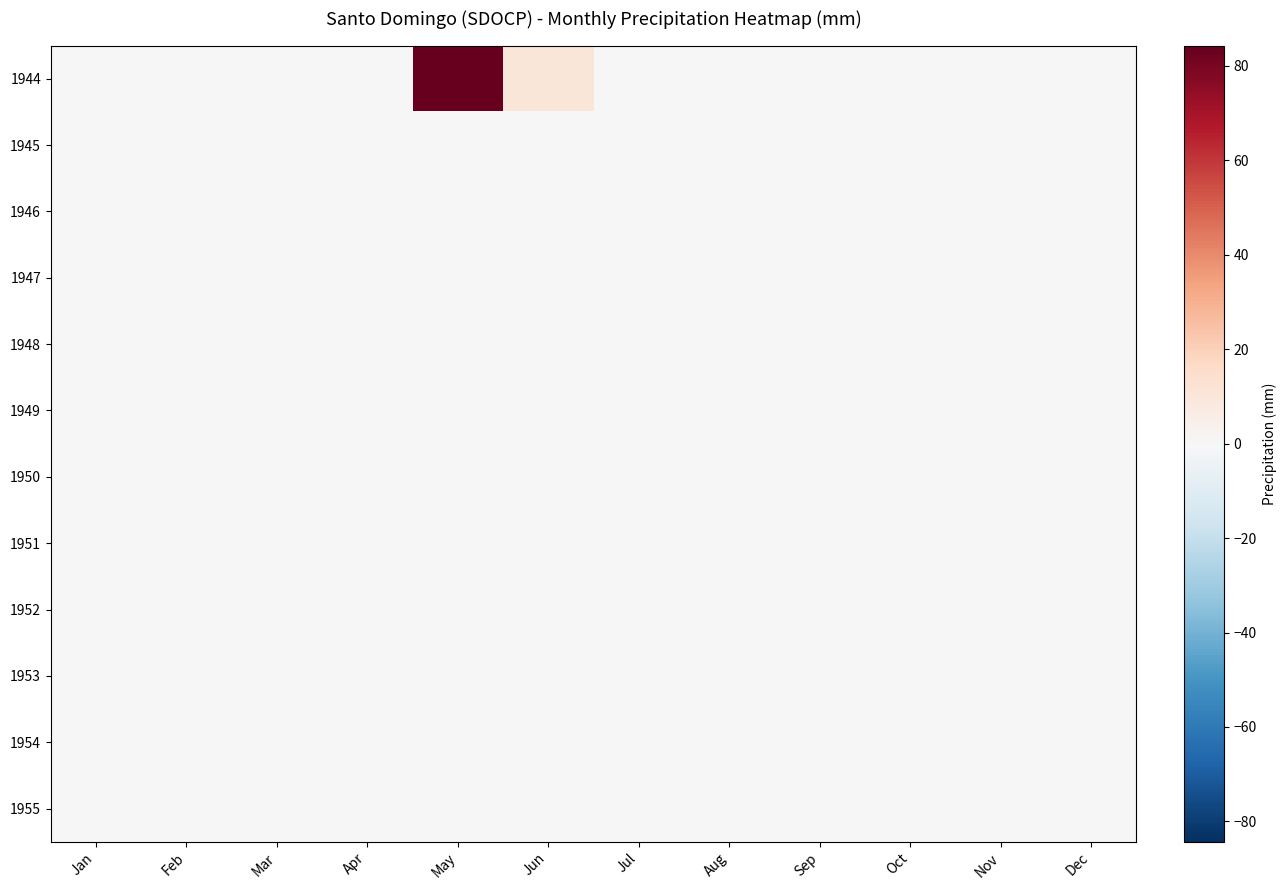

Reading left to right, transcribe all the data shown in this chart.

1944: Jan=0.0	Feb=0.0	Mar=0.0	Apr=0.0	May=84.3	Jun=10.4	Jul=0.0	Aug=0.0	Sep=0.0	Oct=0.0	Nov=0.0	Dec=0.0
1945: Jan=0.0	Feb=0.0	Mar=0.0	Apr=0.0	May=0.0	Jun=0.0	Jul=0.0	Aug=0.0	Sep=0.0	Oct=0.0	Nov=0.0	Dec=0.0
1946: Jan=0.0	Feb=0.0	Mar=0.0	Apr=0.0	May=0.0	Jun=0.0	Jul=0.0	Aug=0.0	Sep=0.0	Oct=0.0	Nov=0.0	Dec=0.0
1947: Jan=0.0	Feb=0.0	Mar=0.0	Apr=0.0	May=0.0	Jun=0.0	Jul=0.0	Aug=0.0	Sep=0.0	Oct=0.0	Nov=0.0	Dec=0.0
1948: Jan=0.0	Feb=0.0	Mar=0.0	Apr=0.0	May=0.0	Jun=0.0	Jul=0.0	Aug=0.0	Sep=0.0	Oct=0.0	Nov=0.0	Dec=0.0
1949: Jan=0.0	Feb=0.0	Mar=0.0	Apr=0.0	May=0.0	Jun=0.0	Jul=0.0	Aug=0.0	Sep=0.0	Oct=0.0	Nov=0.0	Dec=0.0
1950: Jan=0.0	Feb=0.0	Mar=0.0	Apr=0.0	May=0.0	Jun=0.0	Jul=0.0	Aug=0.0	Sep=0.0	Oct=0.0	Nov=0.0	Dec=0.0
1951: Jan=0.0	Feb=0.0	Mar=0.0	Apr=0.0	May=0.0	Jun=0.0	Jul=0.0	Aug=0.0	Sep=0.0	Oct=0.0	Nov=0.0	Dec=0.0
1952: Jan=0.0	Feb=0.0	Mar=0.0	Apr=0.0	May=0.0	Jun=0.0	Jul=0.0	Aug=0.0	Sep=0.0	Oct=0.0	Nov=0.0	Dec=0.0
1953: Jan=0.0	Feb=0.0	Mar=0.0	Apr=0.0	May=0.0	Jun=0.0	Jul=0.0	Aug=0.0	Sep=0.0	Oct=0.0	Nov=0.0	Dec=0.0
1954: Jan=0.0	Feb=0.0	Mar=0.0	Apr=0.0	May=0.0	Jun=0.0	Jul=0.0	Aug=0.0	Sep=0.0	Oct=0.0	Nov=0.0	Dec=0.0
1955: Jan=0.0	Feb=0.0	Mar=0.0	Apr=0.0	May=0.0	Jun=0.0	Jul=0.0	Aug=0.0	Sep=0.0	Oct=0.0	Nov=0.0	Dec=0.0